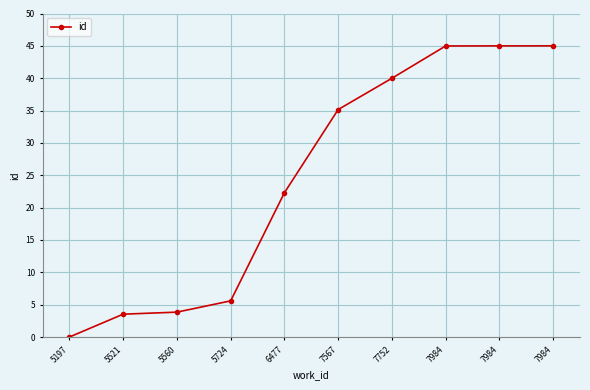

Which category has the highest value across all series?

7984